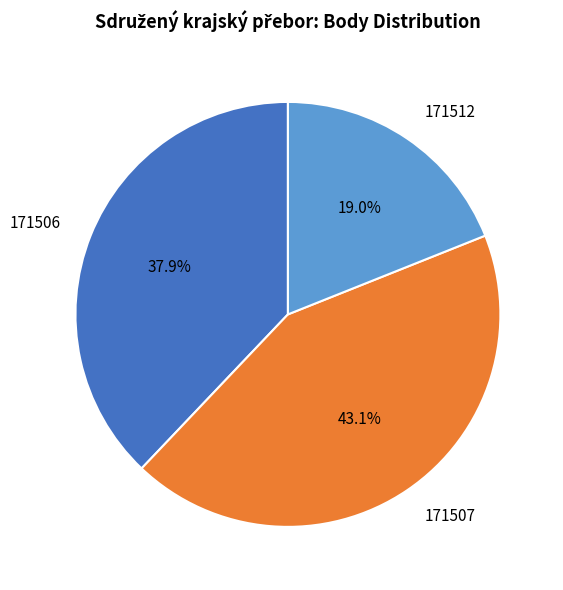

Which has a higher value, 171506 or 171512?

171506